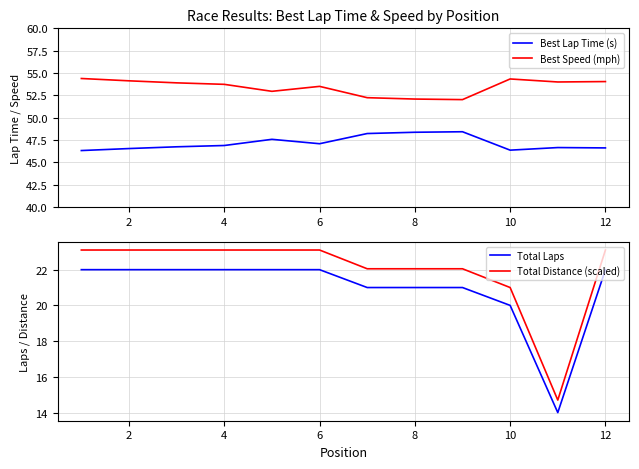

True or false: Best Speed (mph) and Total Distance (scaled) intersect in this chart.

False